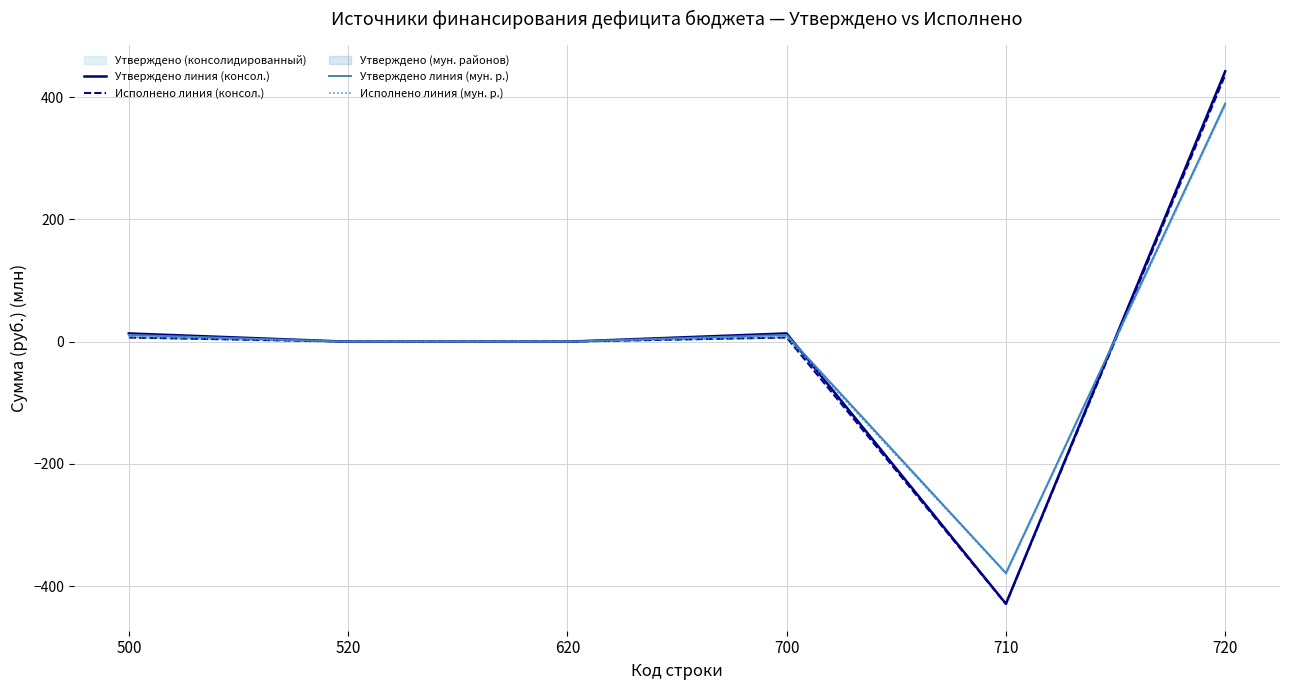

The Исполнено линия (консол.) series shows 243.0 at 720. True or false?

False